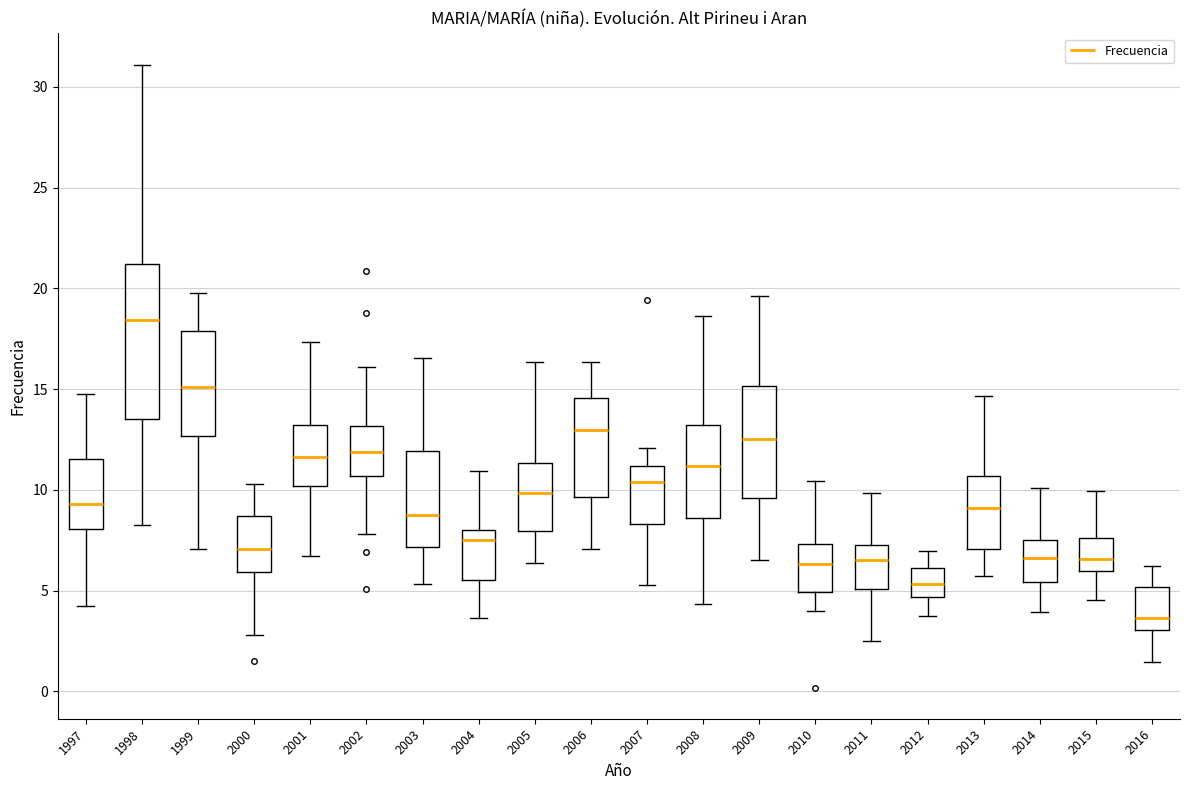

Which box has the lowest median line?

2016